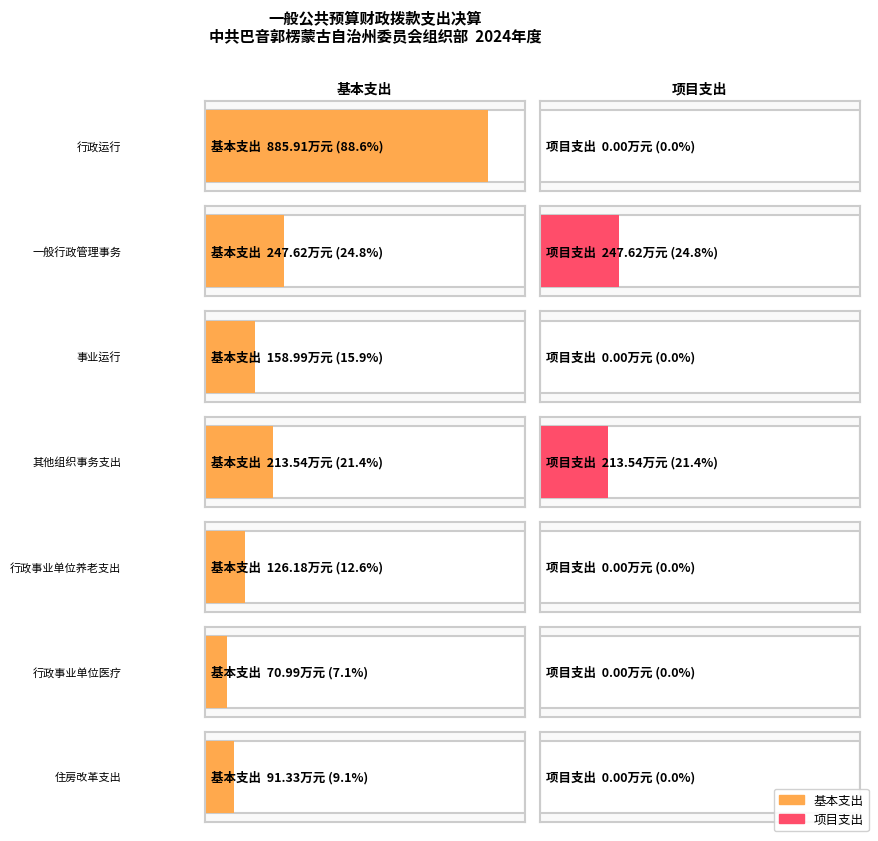

What is the label of the 3rd bar from the left?

事业运行